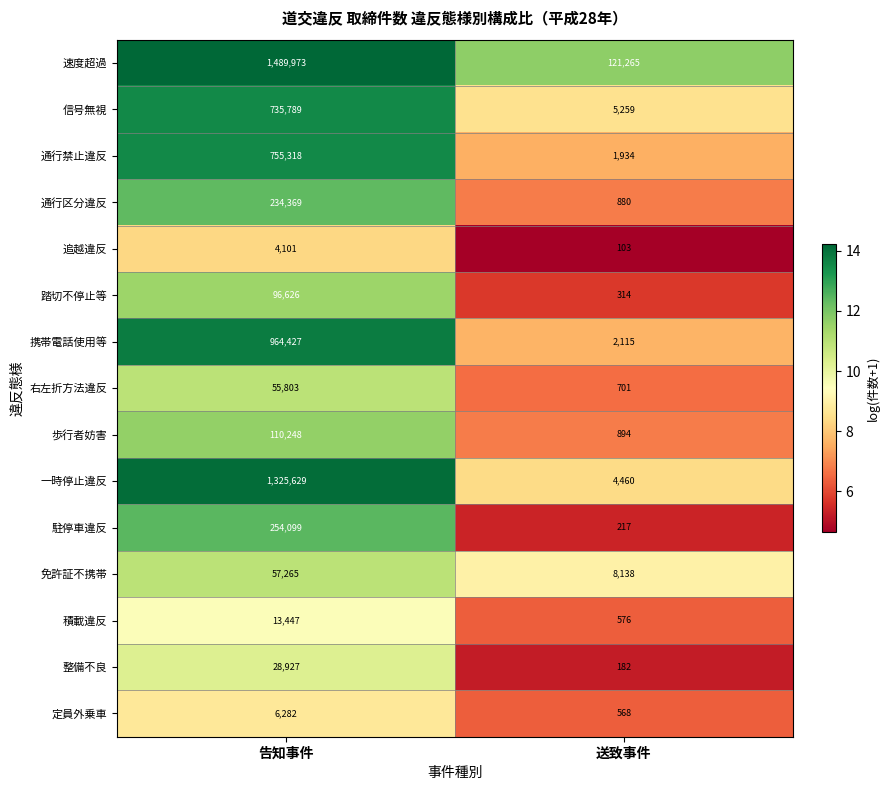

How many values in the 通行禁止違反 series are below 755318?

1